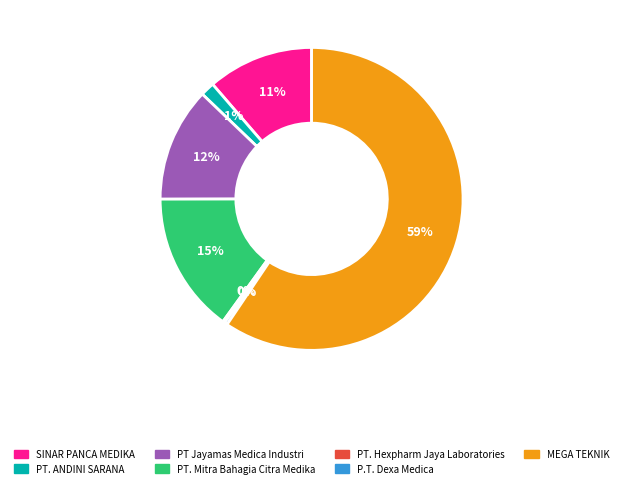

What is the largest slice in the pie chart?

MEGA TEKNIK